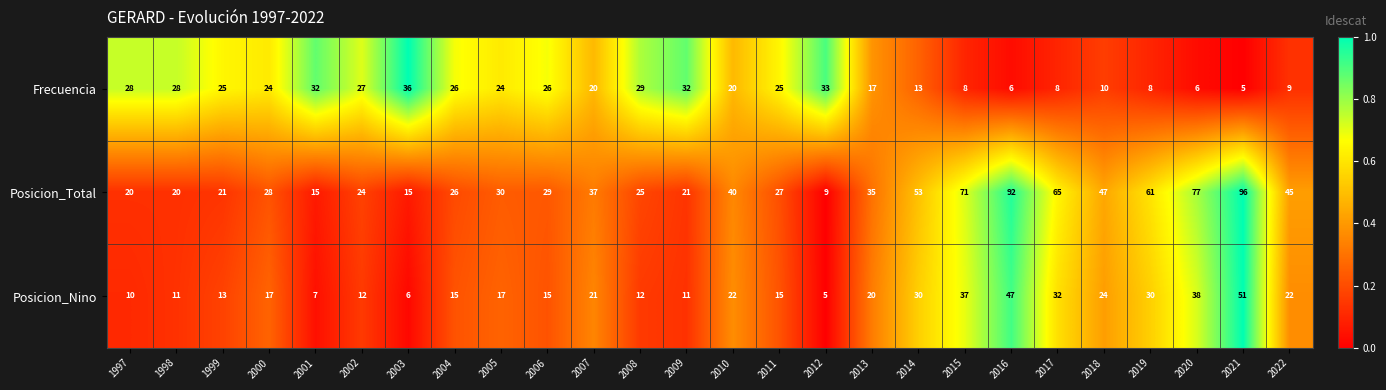

True or false: Posicion_Total has a value of 96 at 2021.

True